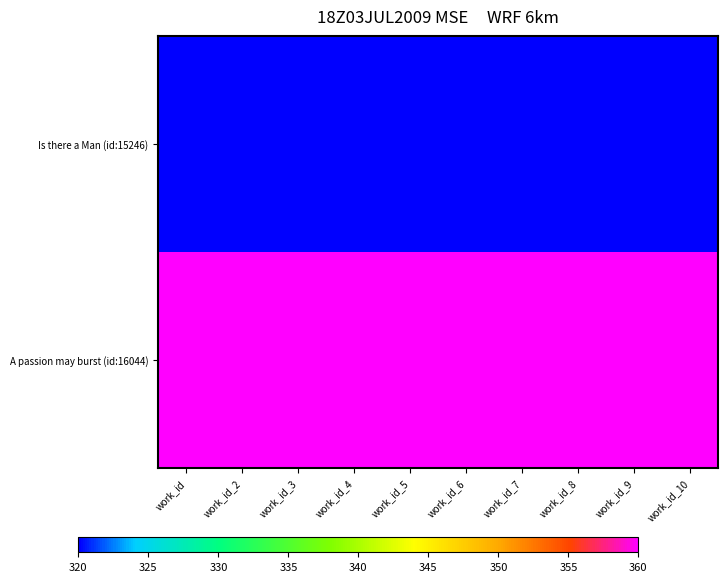

Rank the series by their average value, from highest to lowest.

A passion may burst (id:16044), Is there a Man (id:15246)